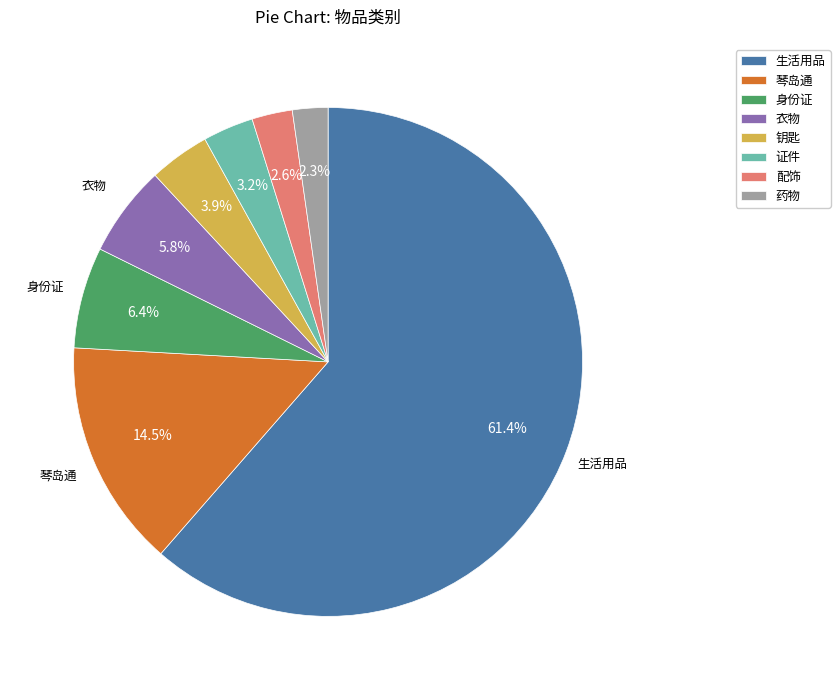

Between 身份证 and 证件, which is larger?

身份证